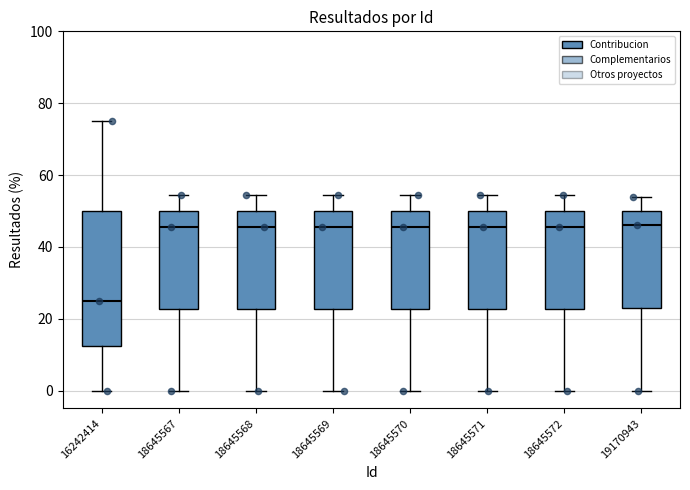

Reading left to right, transcribe this box plot: for each box, give where its median line is, the range the box spans, and where its two whiskers end, as read against the y-axis. The values are not printed on the chart, so give them approximately, as read against the axis.

16242414: median 26, box 12 to 50, whiskers 0 to 76
18645567: median 46, box 22 to 50, whiskers 0 to 54
18645568: median 46, box 22 to 50, whiskers 0 to 54
18645569: median 46, box 22 to 50, whiskers 0 to 54
18645570: median 46, box 22 to 50, whiskers 0 to 54
18645571: median 46, box 22 to 50, whiskers 0 to 54
18645572: median 46, box 22 to 50, whiskers 0 to 54
19170943: median 46, box 24 to 50, whiskers 0 to 54